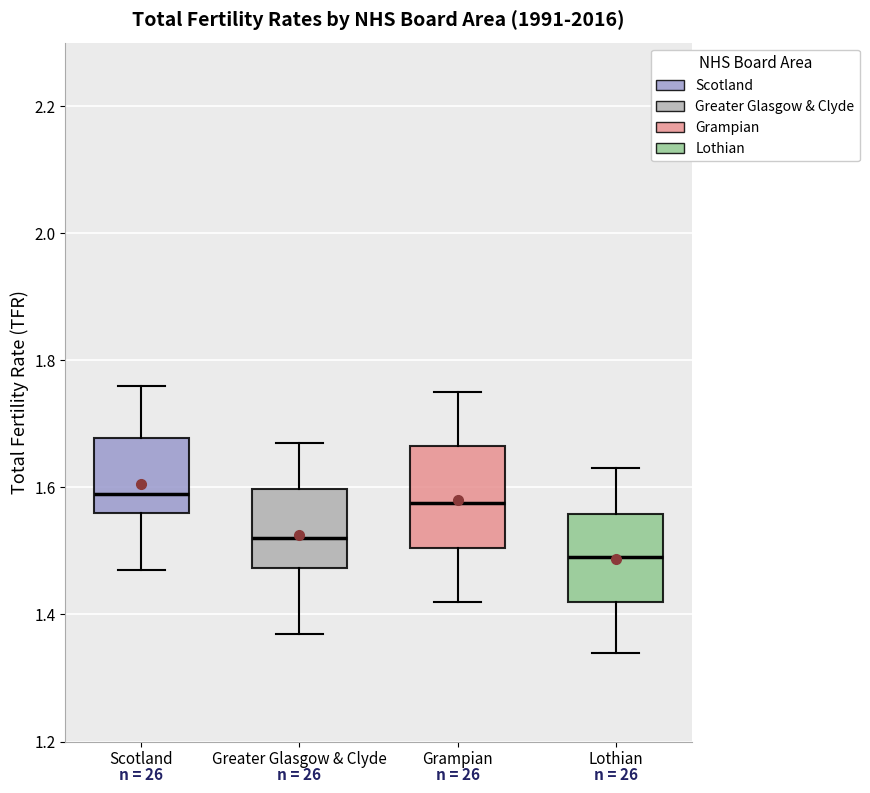

Which box is the tallest, from its lower edge to its upper edge?

Grampian